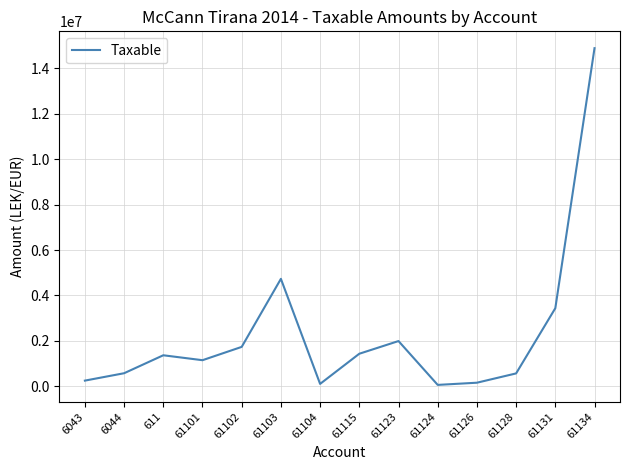

What is the maximum value shown in the chart?

14887859.8